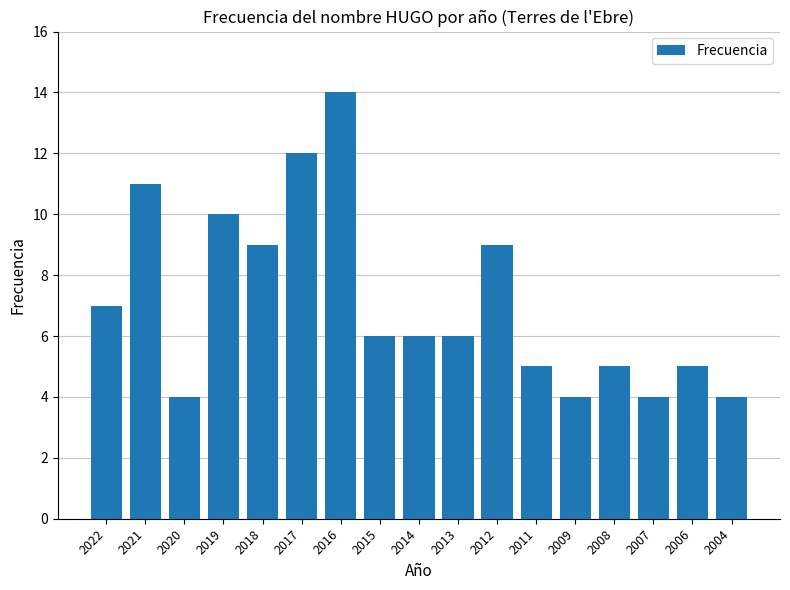

Reading left to right, what are all the values shown in this chart?

2022=7	2021=11	2020=4	2019=10	2018=9	2017=12	2016=14	2015=6	2014=6	2013=6	2012=9	2011=5	2009=4	2008=5	2007=4	2006=5	2004=4